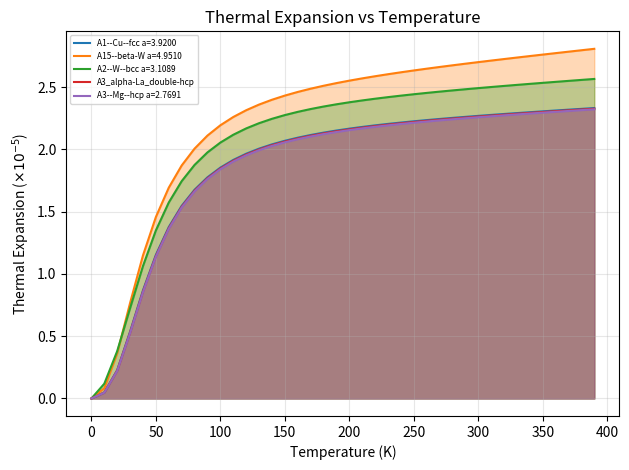

How many lines are shown in the chart?

5